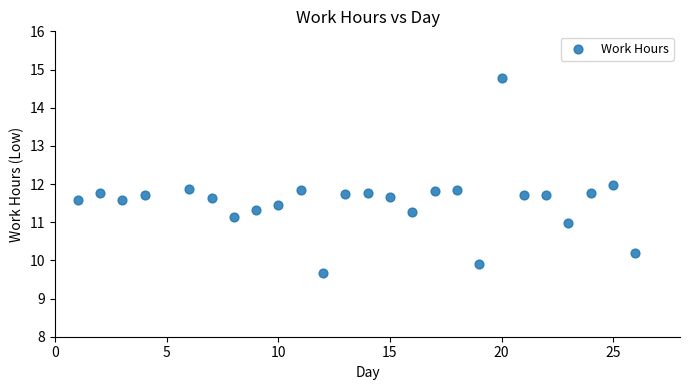

What is the range of Y values (max minus min)?

5.1